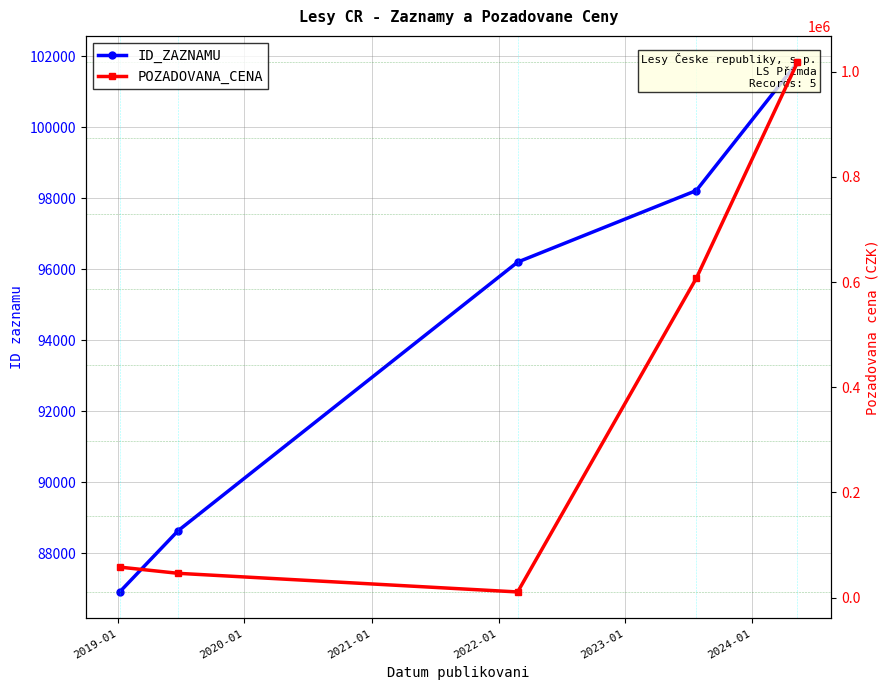

Is it true that POZADOVANA_CENA equals 1017291 at 2021-01?

False